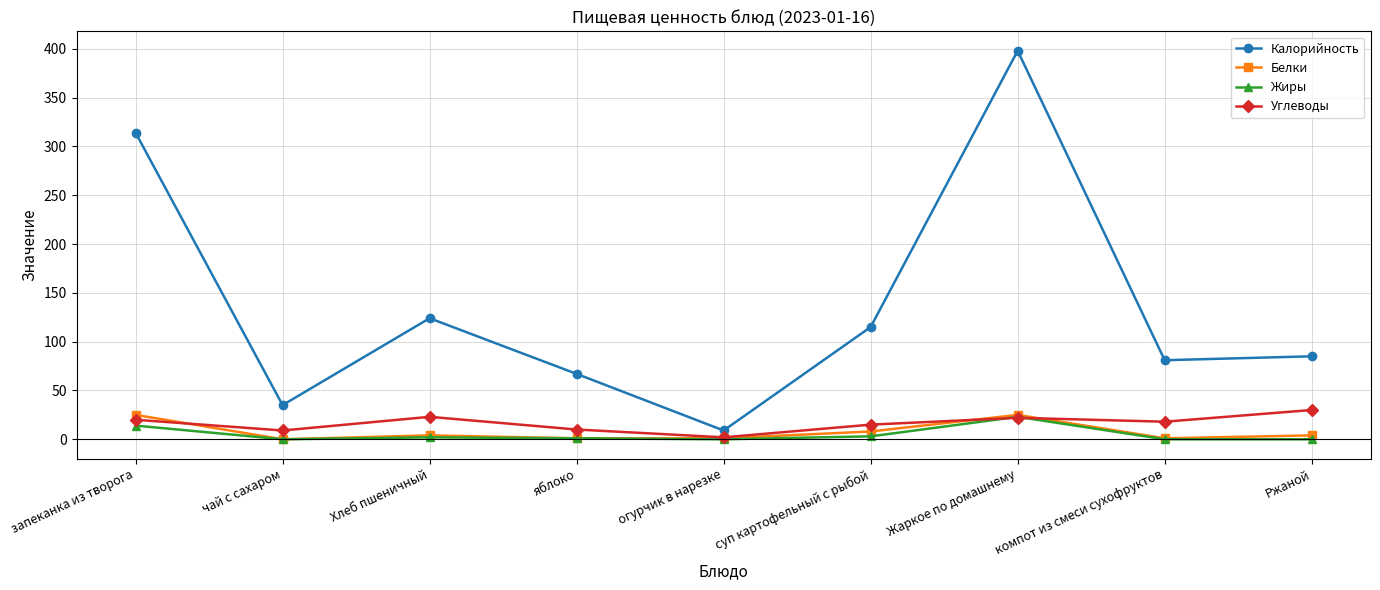

What is the label of the 6th point from the right?

яблоко